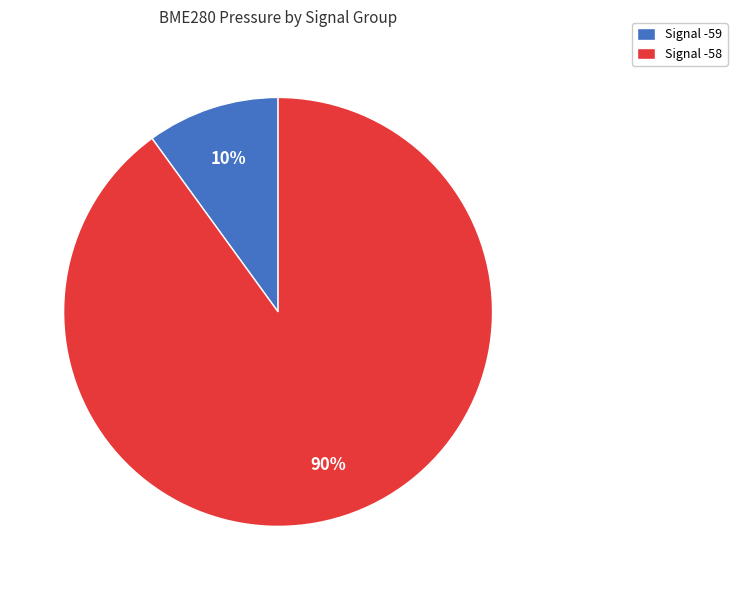

Which slice is the largest?

Signal -58